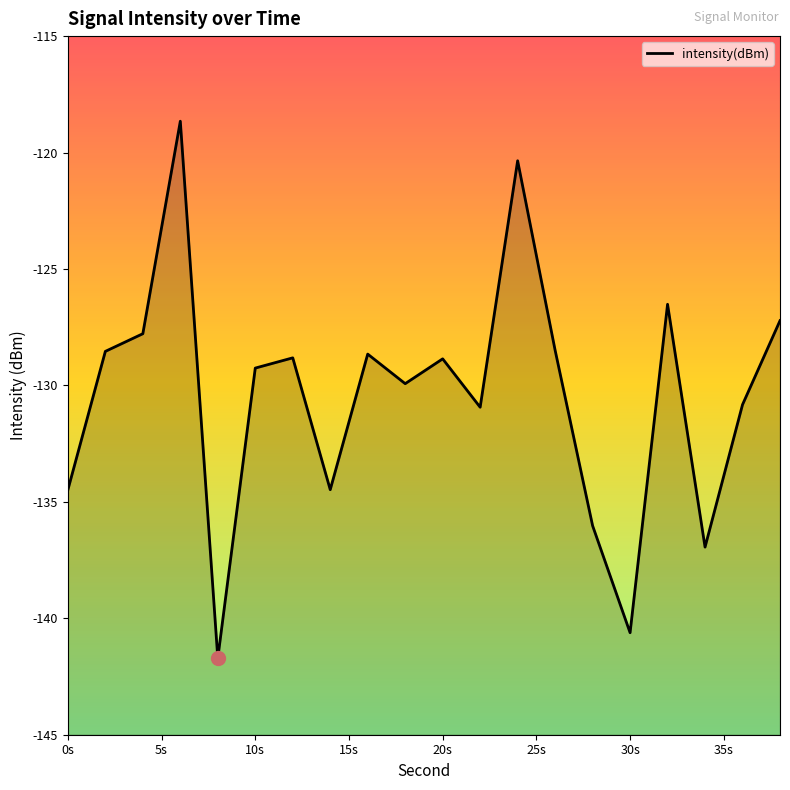

What is the maximum value shown in the chart?

-118.7